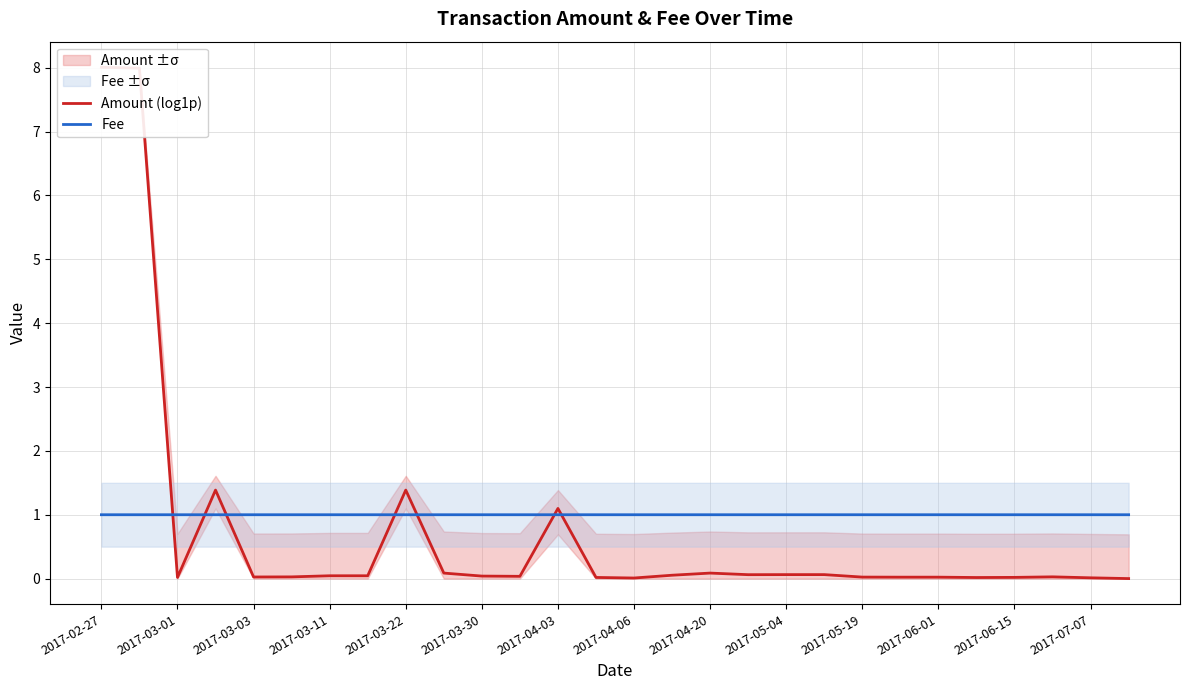

Reading right to left, list all the values displayed in this chart.

Amount (log1p): 0.0	0.0	0.0	0.0	0.0	0.0	0.0	0.0	0.1	0.1	0.1	0.1	0.1	0.0	0.0	1.1	0.0	0.0	0.1	1.4	0.0	0.0	0.0	0.0	1.4	0.0	8.0	8.0
Fee: 1.0	1.0	1.0	1.0	1.0	1.0	1.0	1.0	1.0	1.0	1.0	1.0	1.0	1.0	1.0	1.0	1.0	1.0	1.0	1.0	1.0	1.0	1.0	1.0	1.0	1.0	1.0	1.0